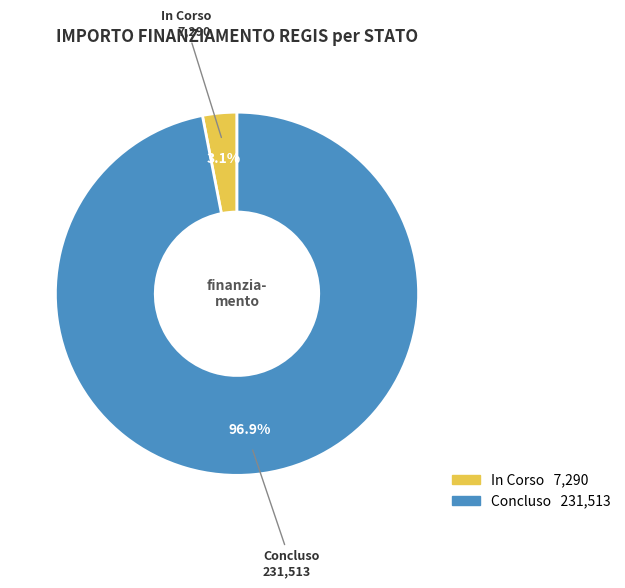

Combined, what portion of the pie is Concluso and In Corso?

100.0%